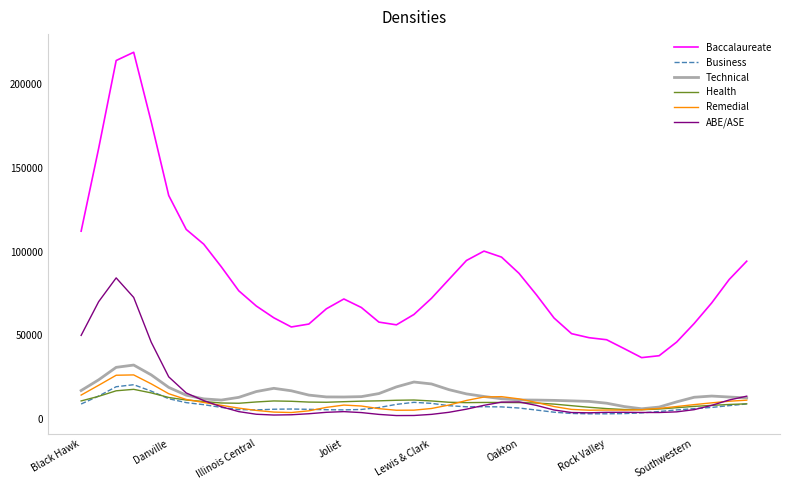

What is the maximum value shown in the chart?

219250.7